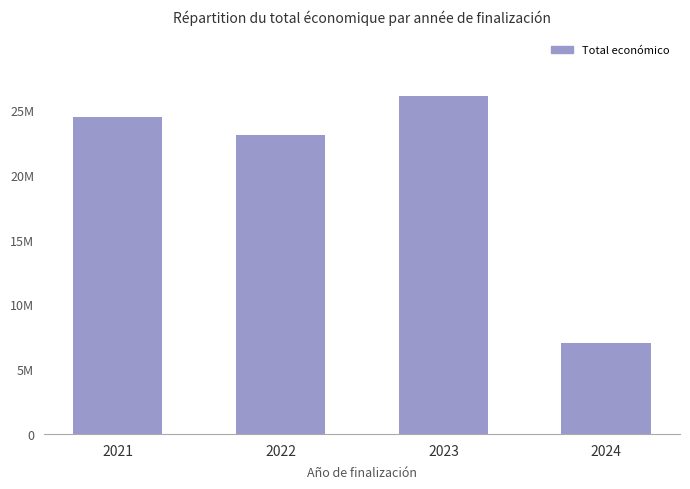

What is the sum of the values at 2021 and 2023?

50522647